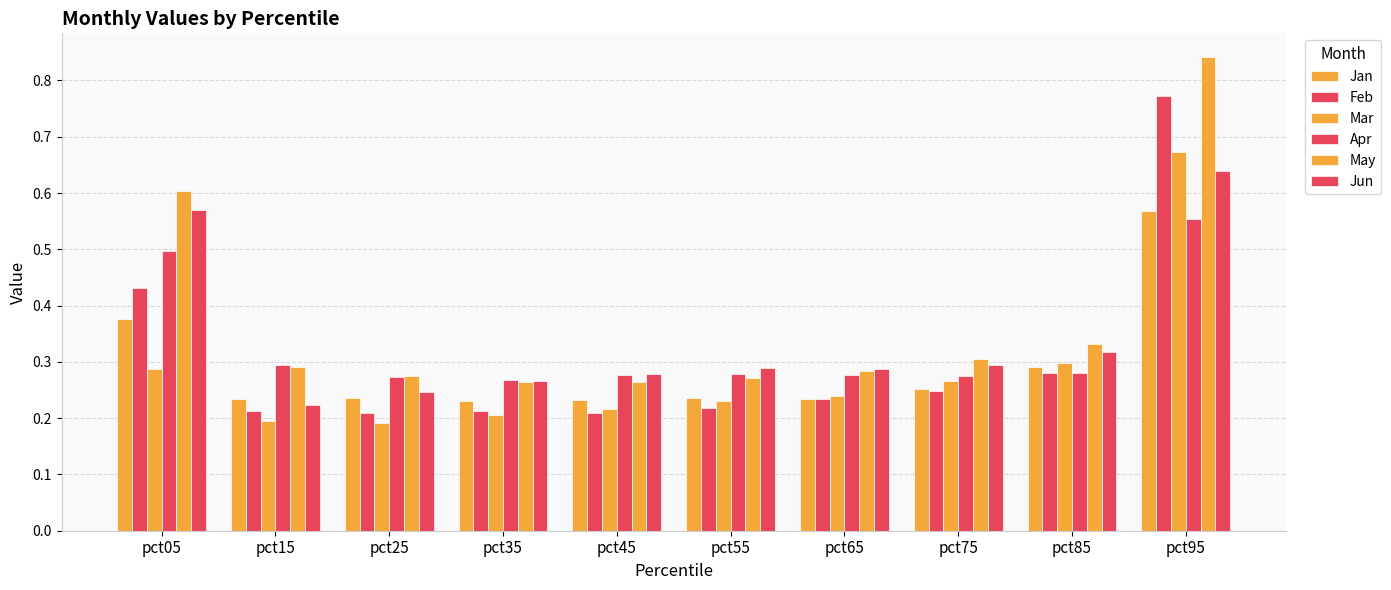

What is the difference between the second highest and second lowest values in the Mar series?

0.1